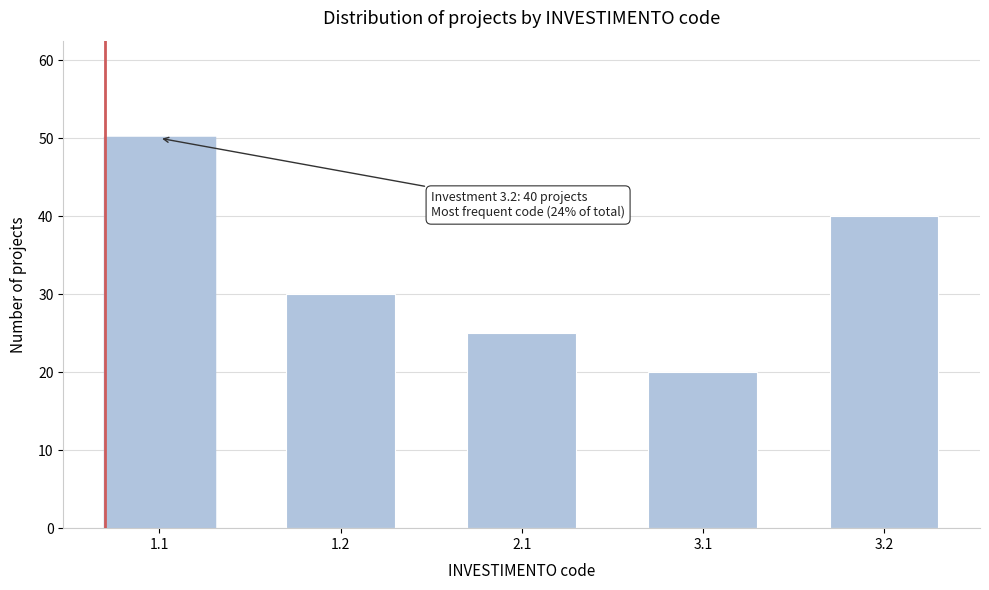

Reading left to right, what are all the values shown in this chart?

50	30	25	20	40